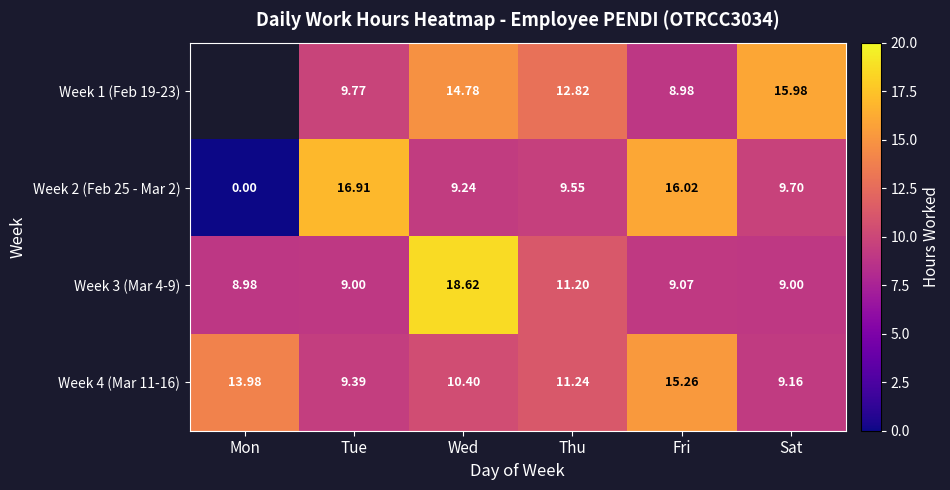

At which category is the sum across all series the highest?

Wed